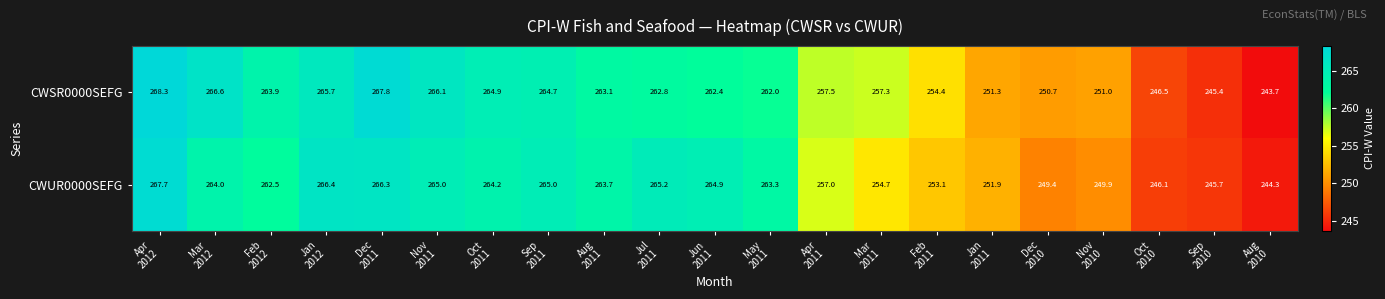

What is the difference between the second highest and minimum values in the CWUR0000SEFG series?

22.1